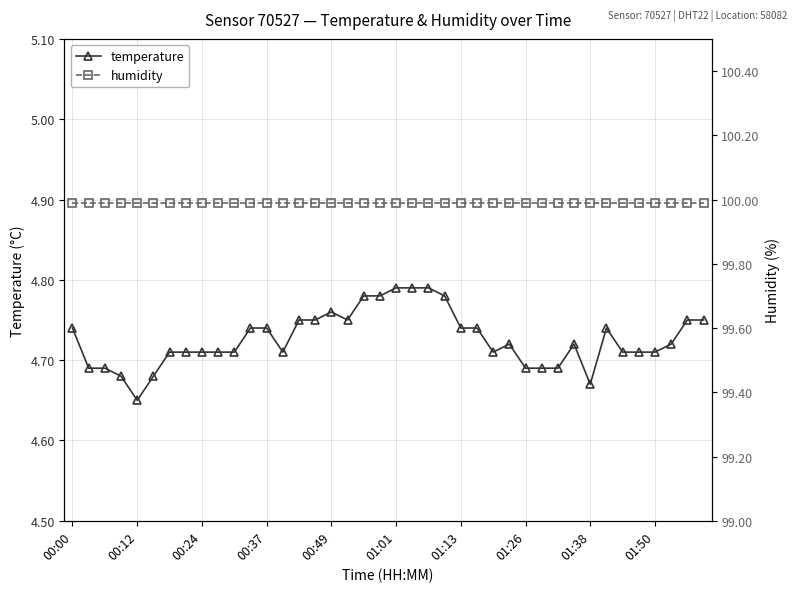

The value of temperature at 01:13 is 8.3. True or false?

False